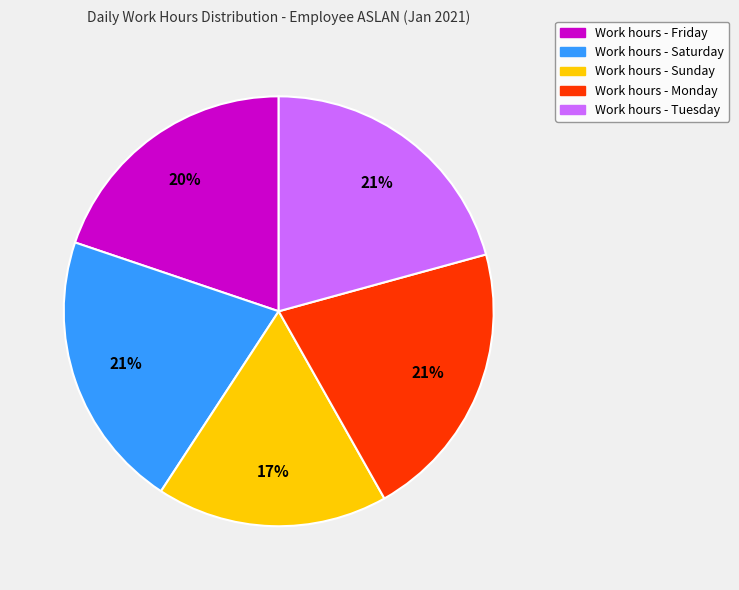

Does any single category account for the majority?

No